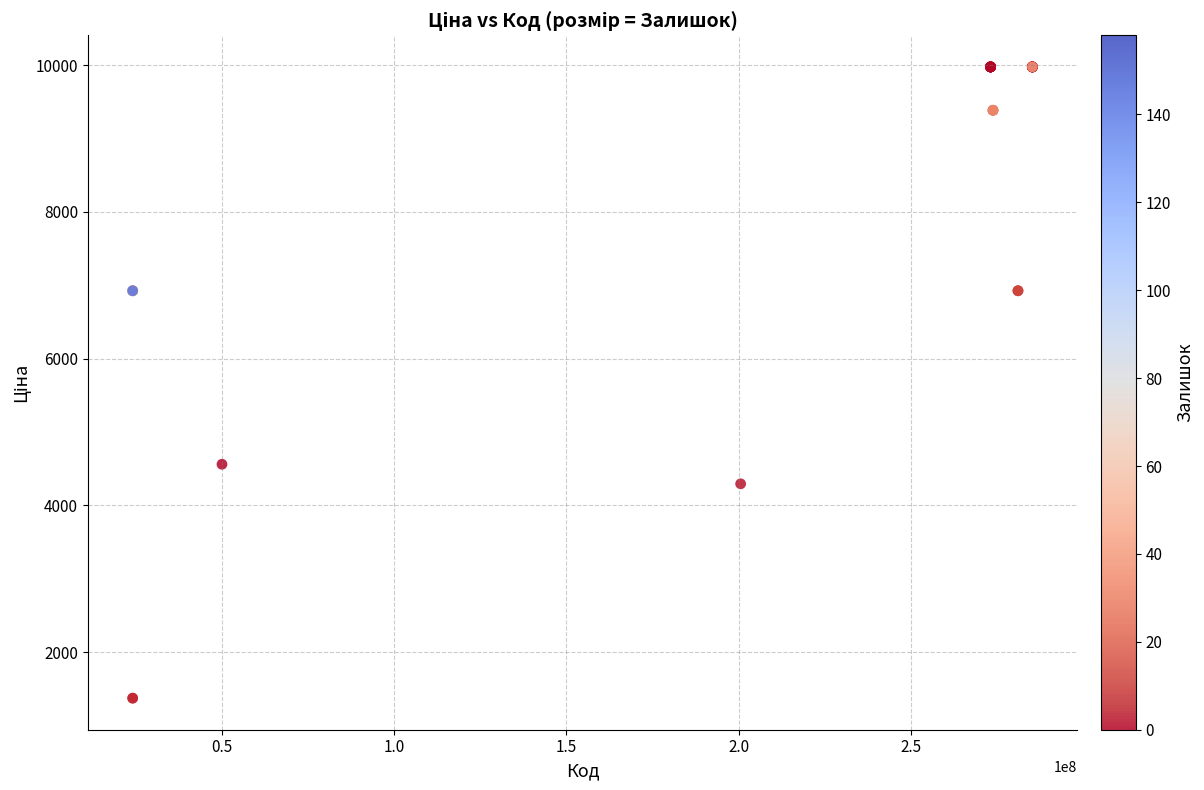

What Y value in the scatter plot is closest to 5675?

4561.9